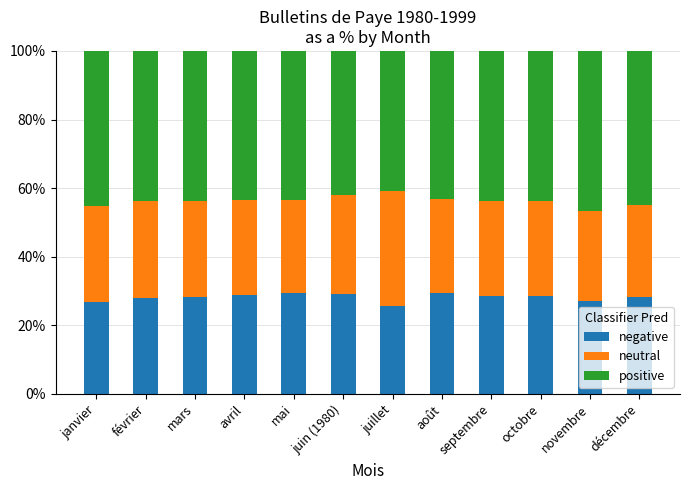

How many bars are there in total?

12